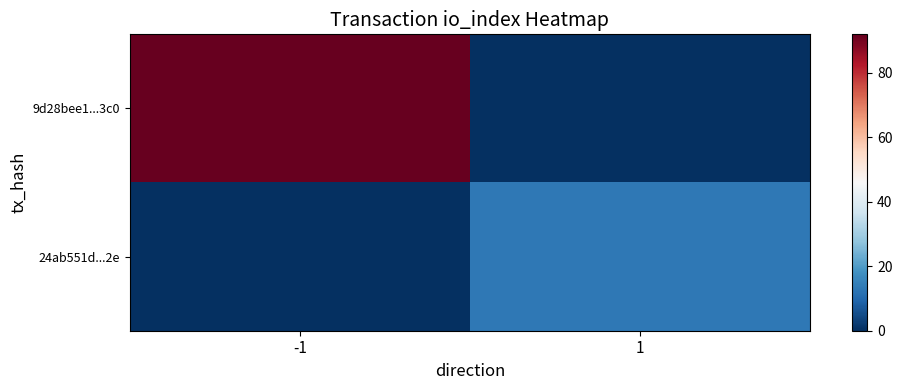

The 24ab551d...2e series shows 0 at -1. True or false?

True